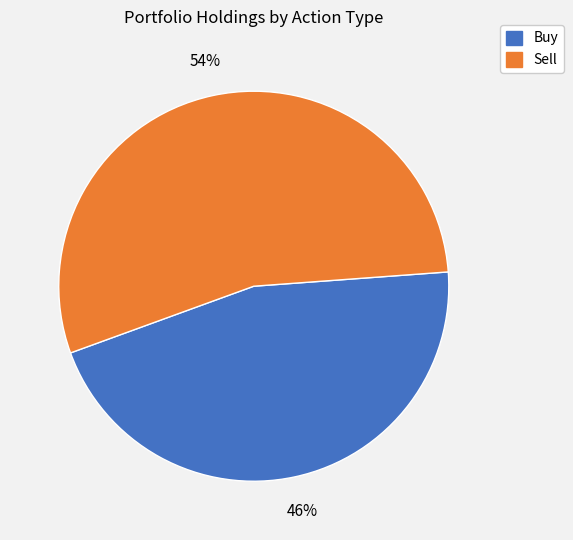

To the nearest percent, what is the average slice percentage?

50%